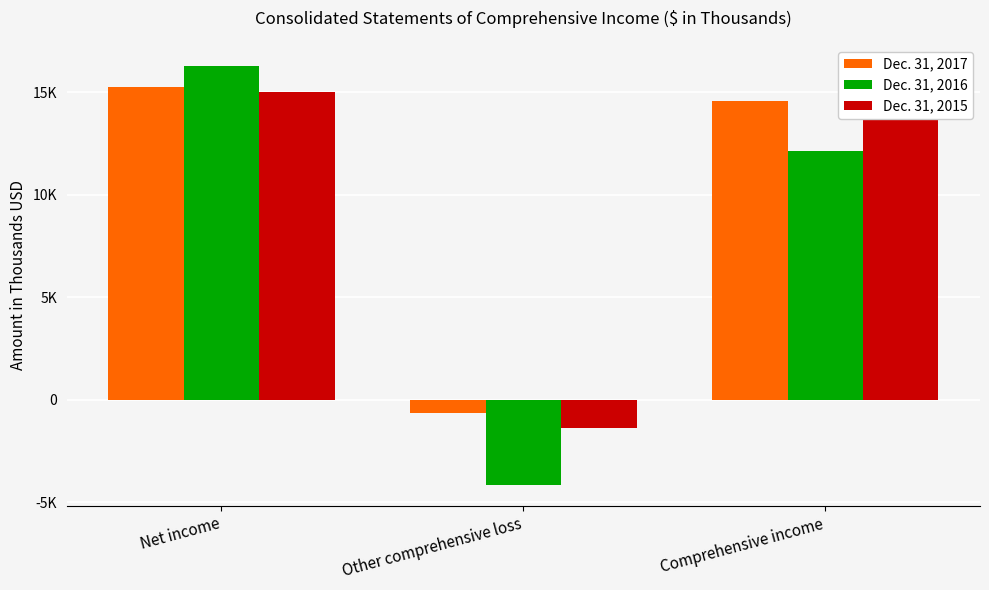

What is the label of the 3rd bar from the left?

Comprehensive income